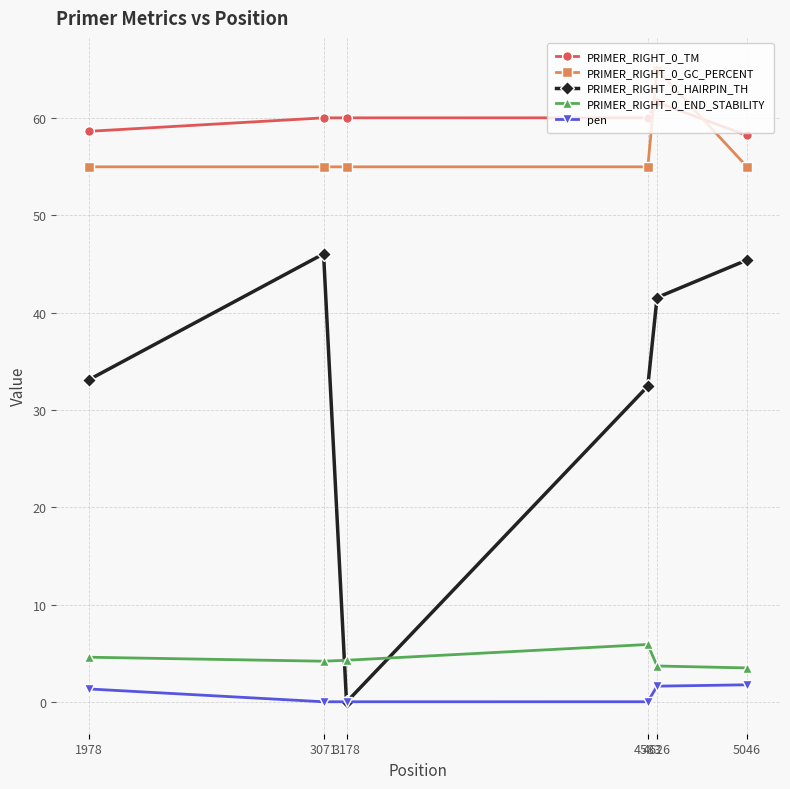

How many values in the pen series are below 1?

3